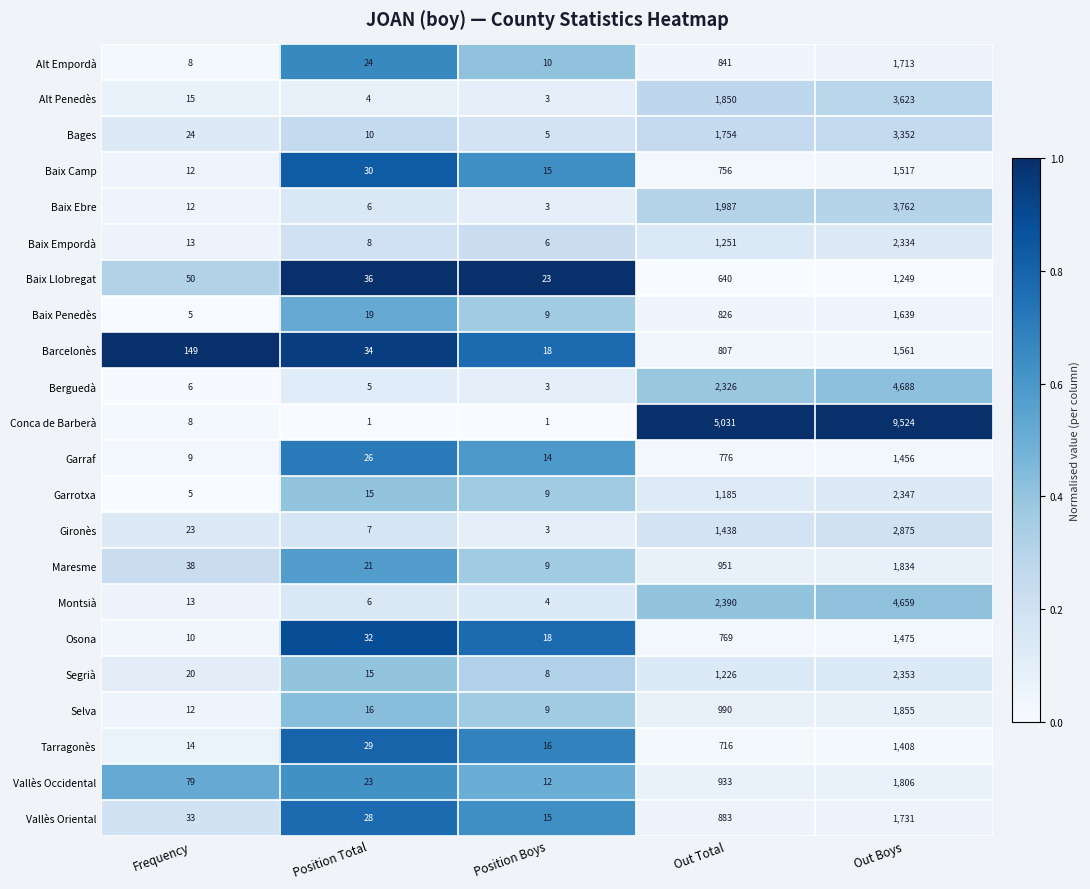

Which series has the largest range (max minus min)?

Conca de Barberà